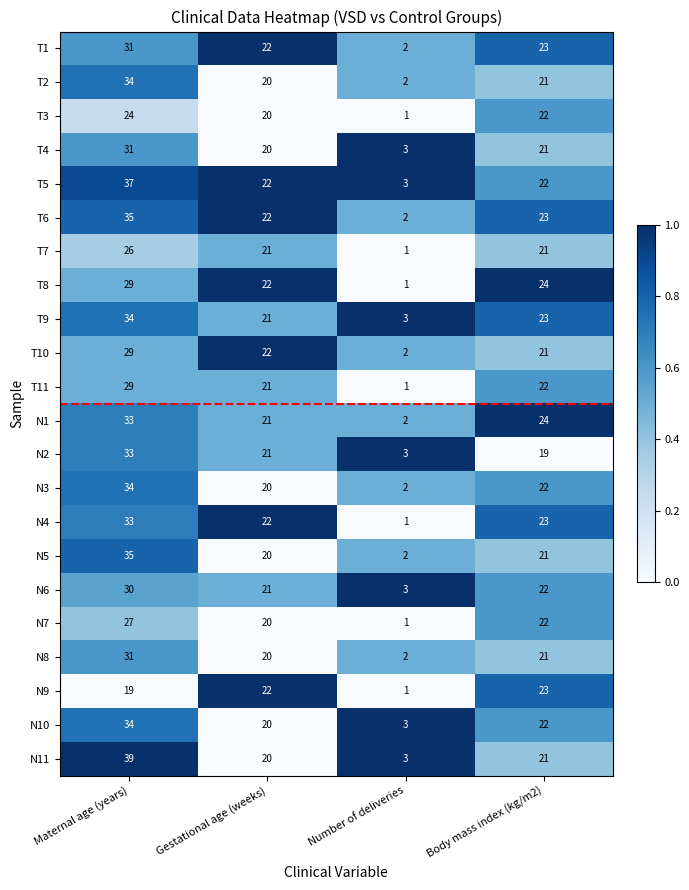

What is the spread (max minus min) of values at Gestational age (weeks)?

2